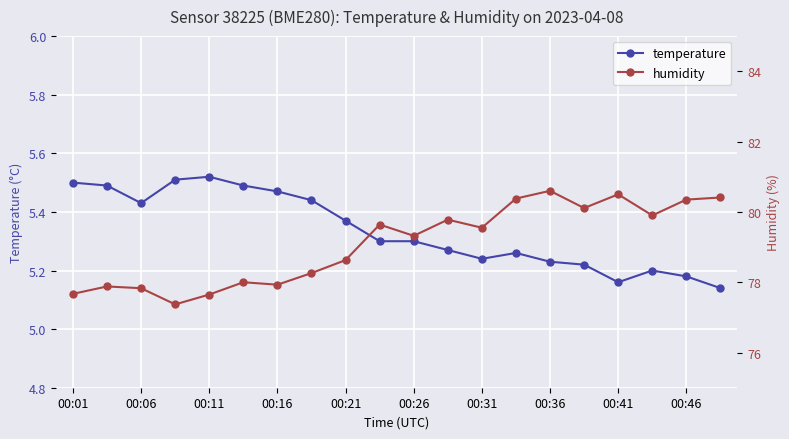

True or false: temperature has more than 1 points higher than both neighbors.

True